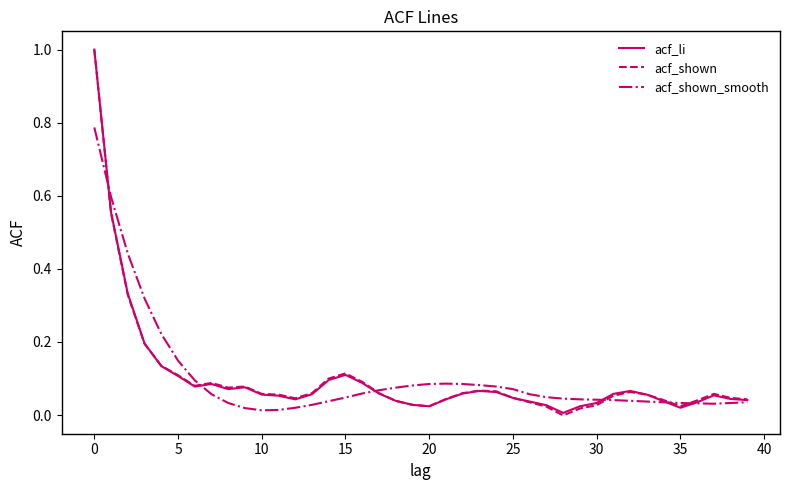

What is the maximum value shown in the chart?

1.0